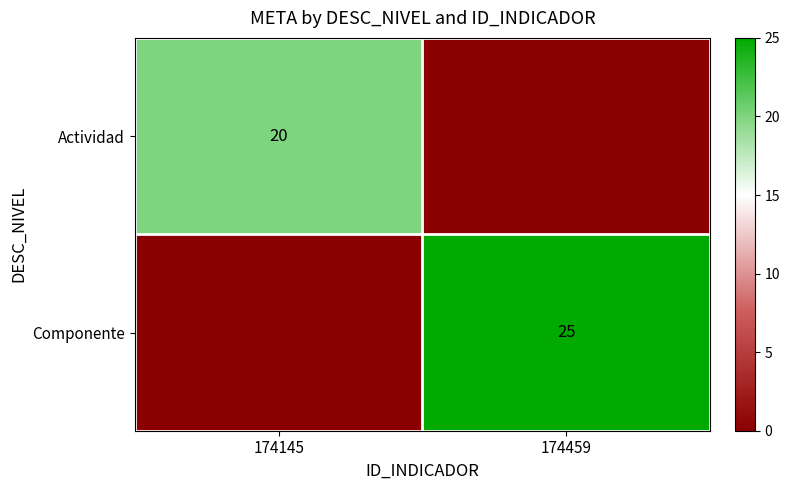

What is the spread (max minus min) of values at 174459?

25